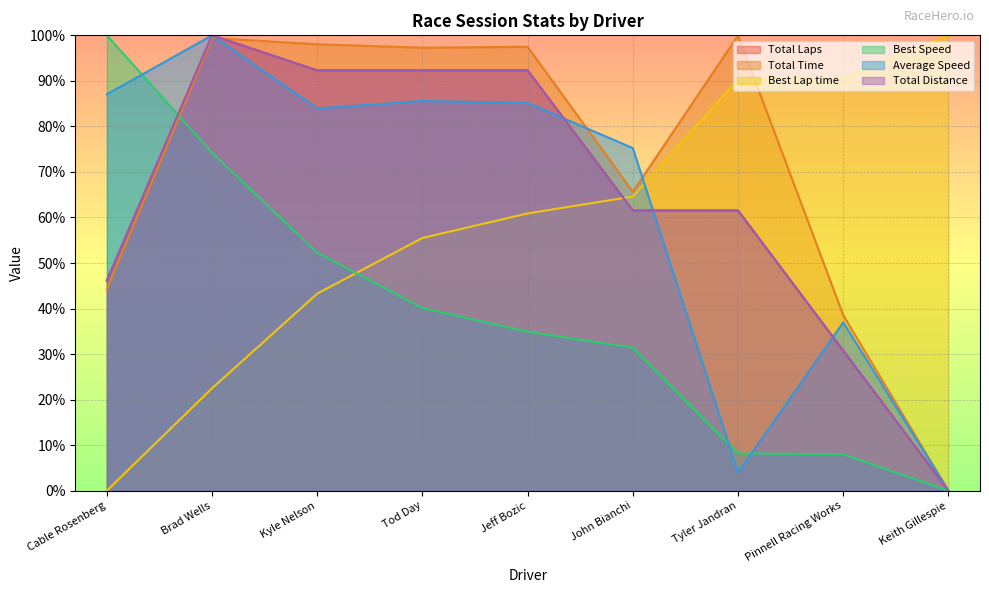

Which series has the widest spread of values?

Total Laps